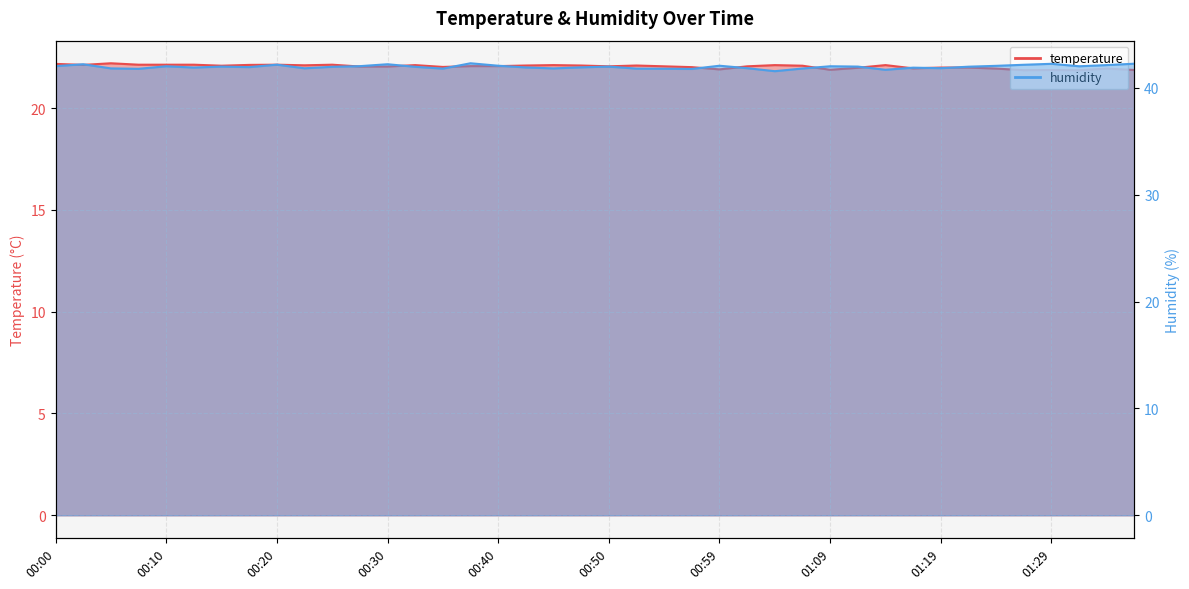

List the series in order of their peak value, highest first.

humidity, temperature